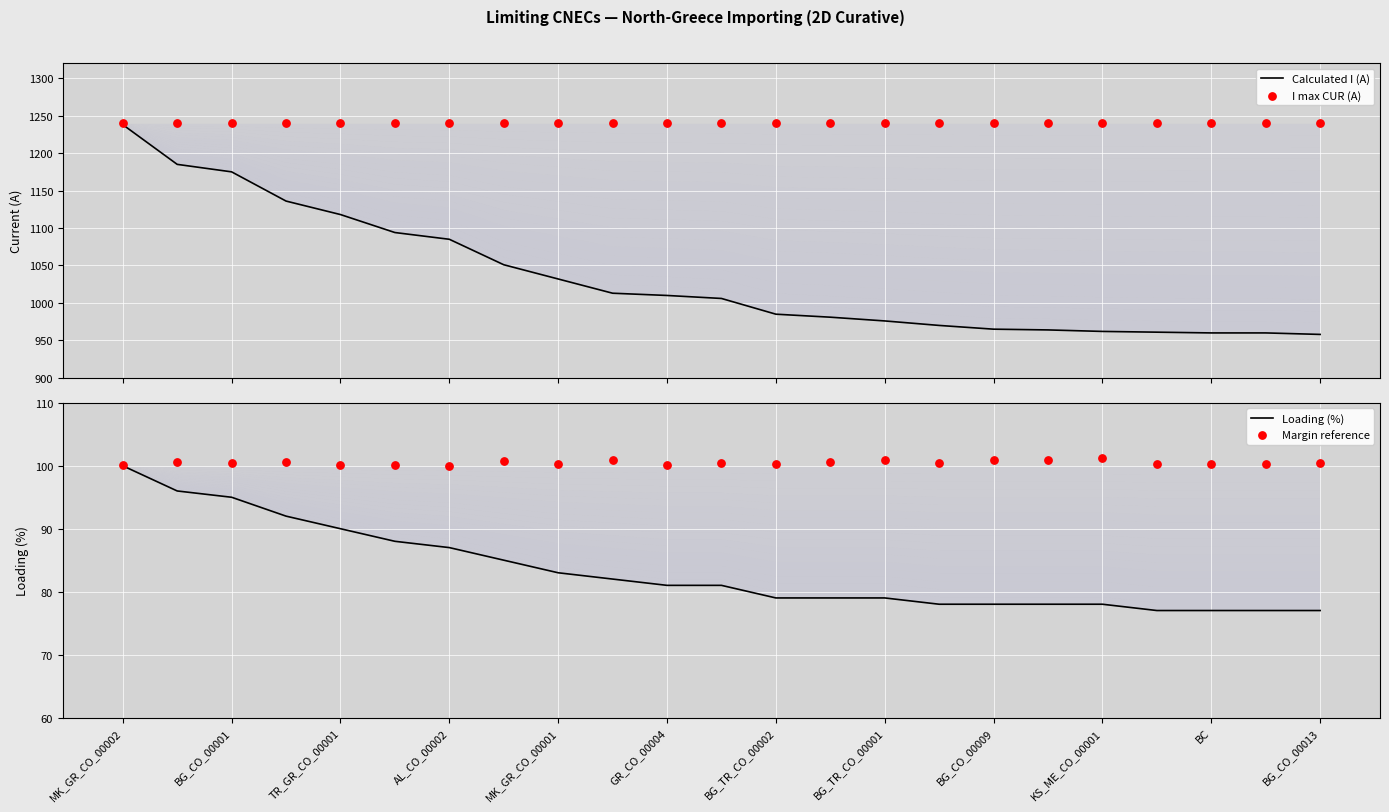

Which series has the largest total across all categories?

I max CUR (A)